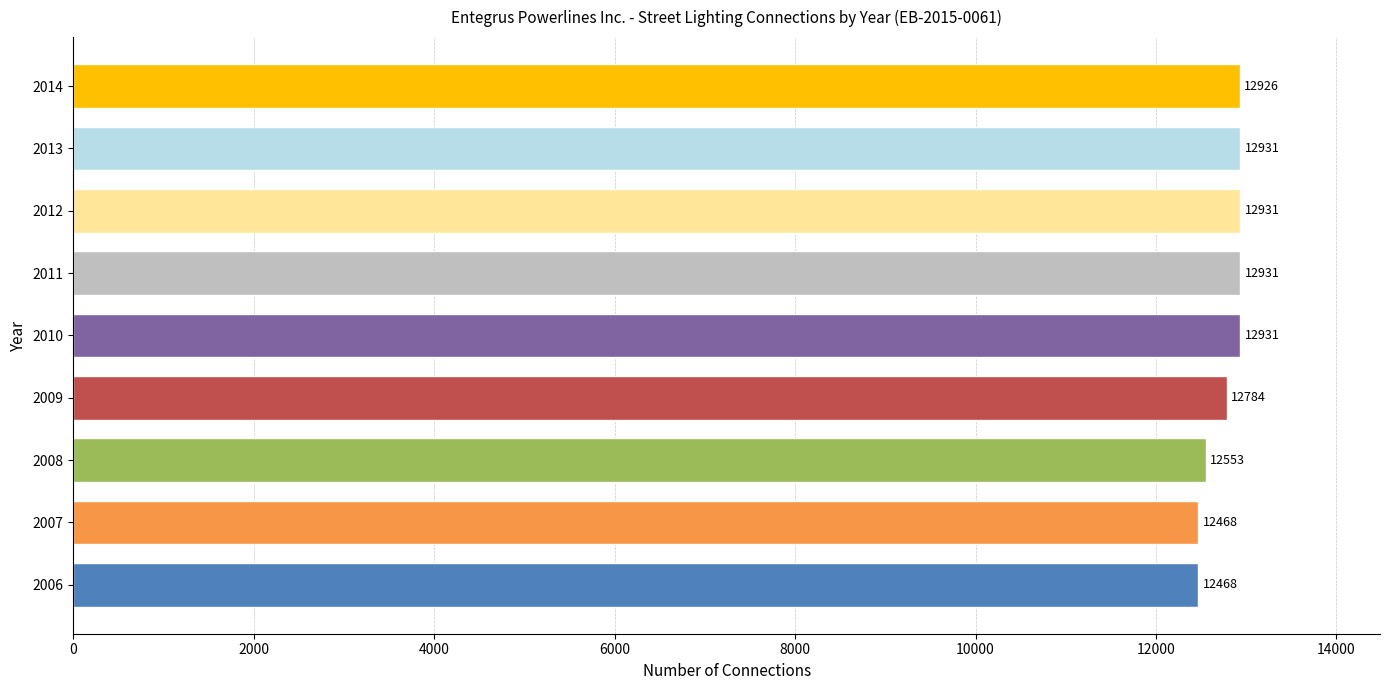

Is it true that the value at 2012 is 12931?

True